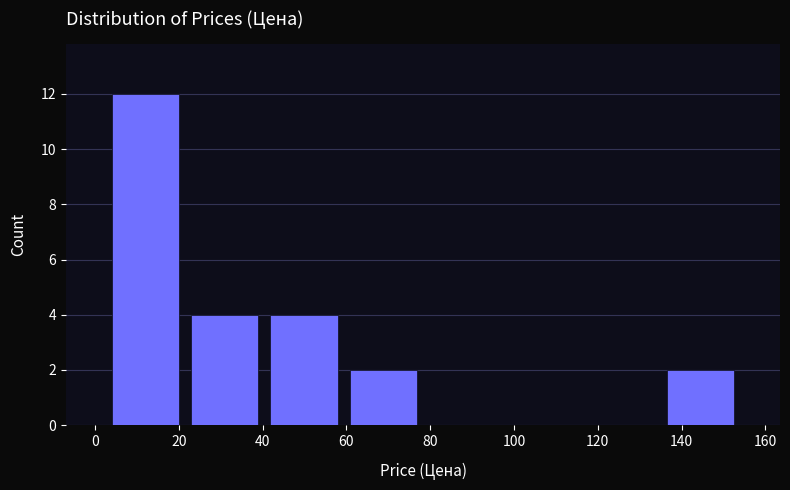

Which range on the x-axis has the tallest bar?

2 to 22